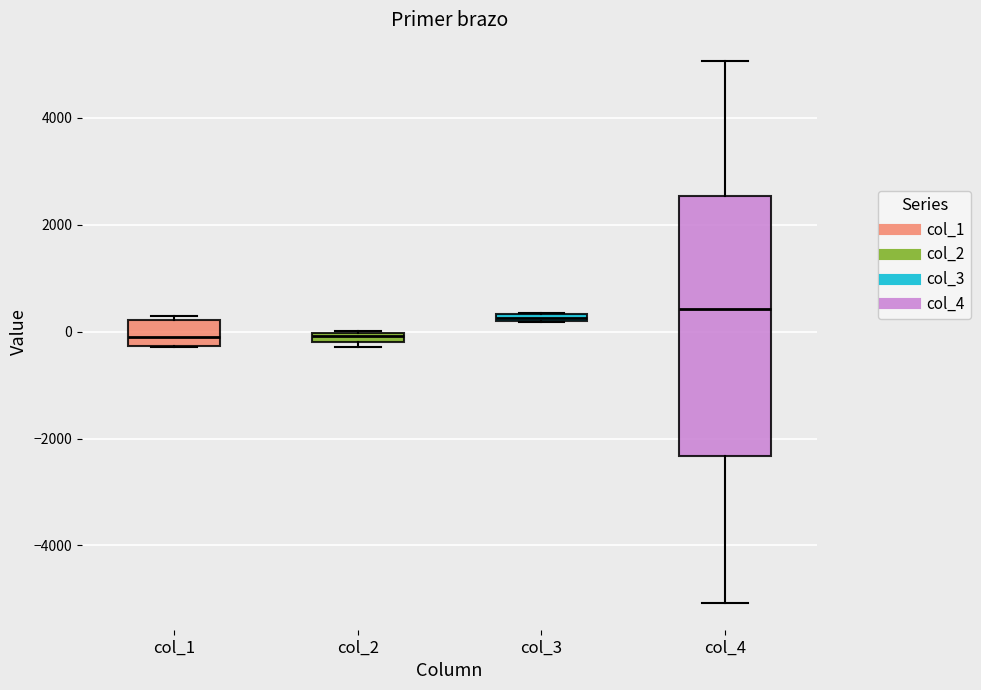

Comparing the boxes themselves (not the whiskers), which one is the tallest?

col_4